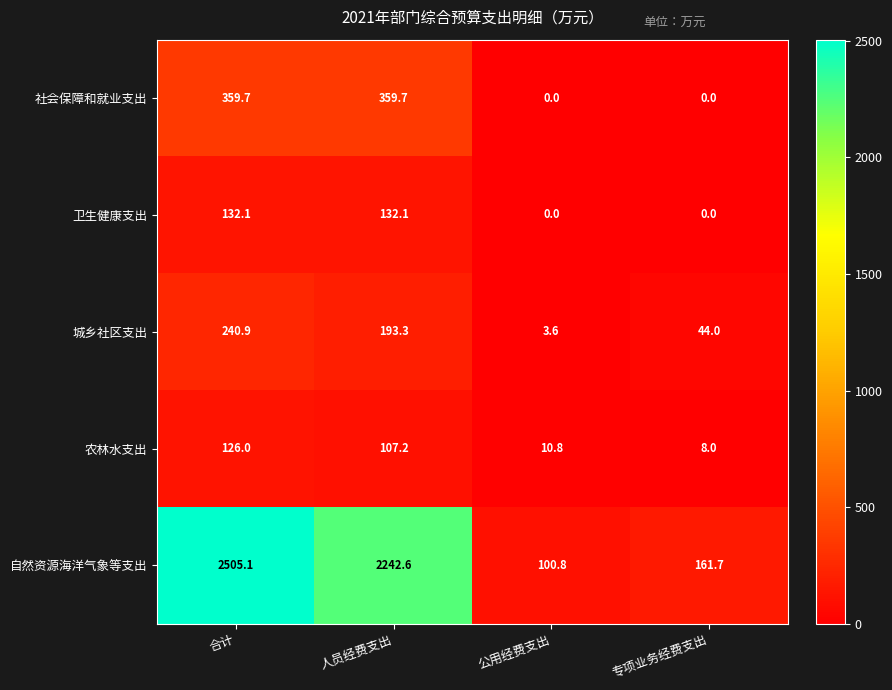

The 城乡社区支出 series shows 44.0 at 专项业务经费支出. True or false?

True